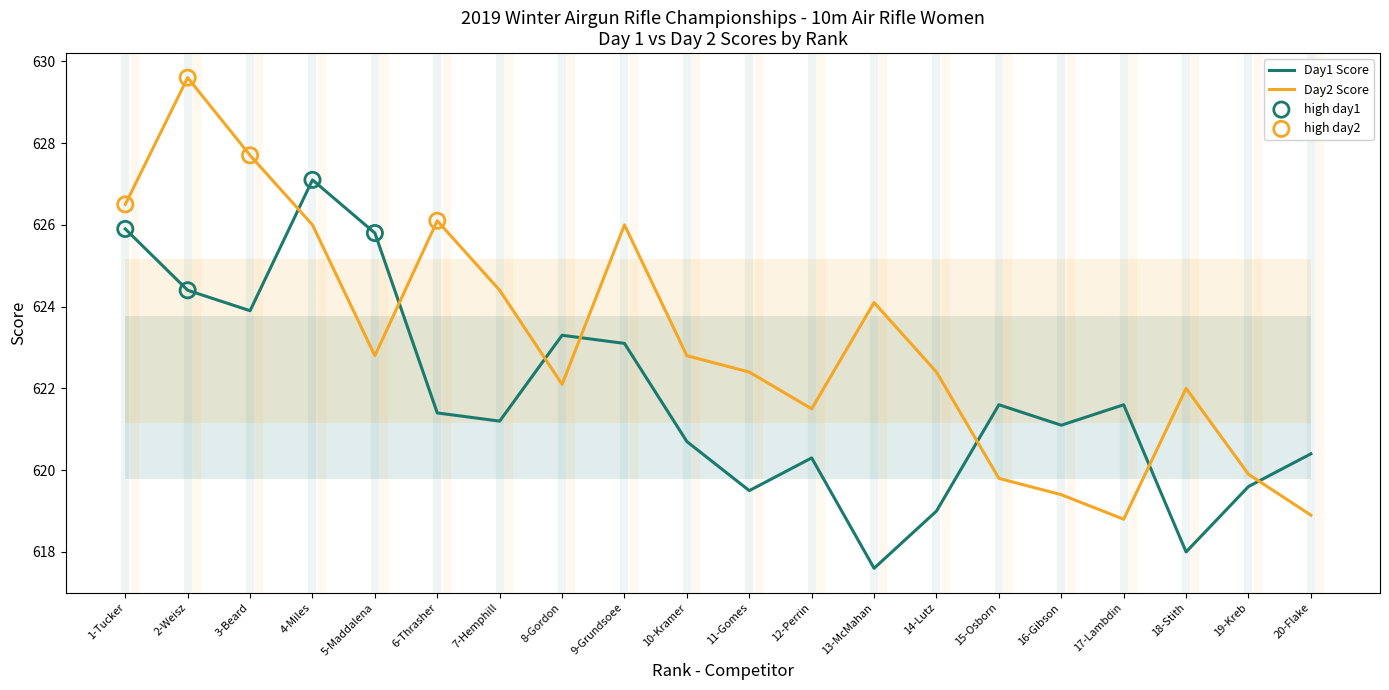

Is the value of Day1 Score at 1-Tucker greater than the value of Day2 Score at 4-Miles?

No